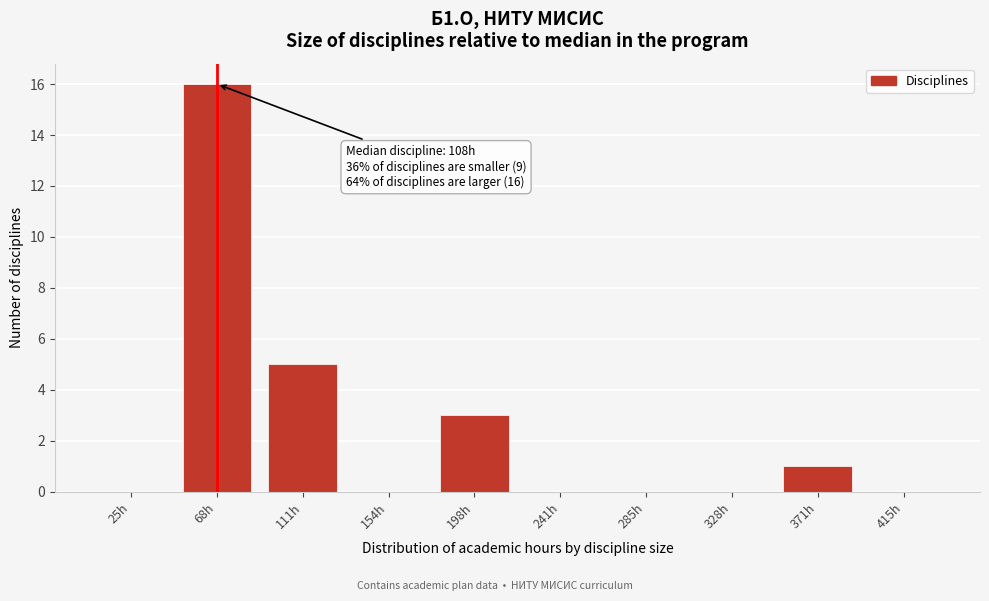

Reading left to right, transcribe all the data shown in this chart.

25h=0	68h=16	111h=5	154h=0	198h=3	241h=0	285h=0	328h=0	371h=1	415h=0